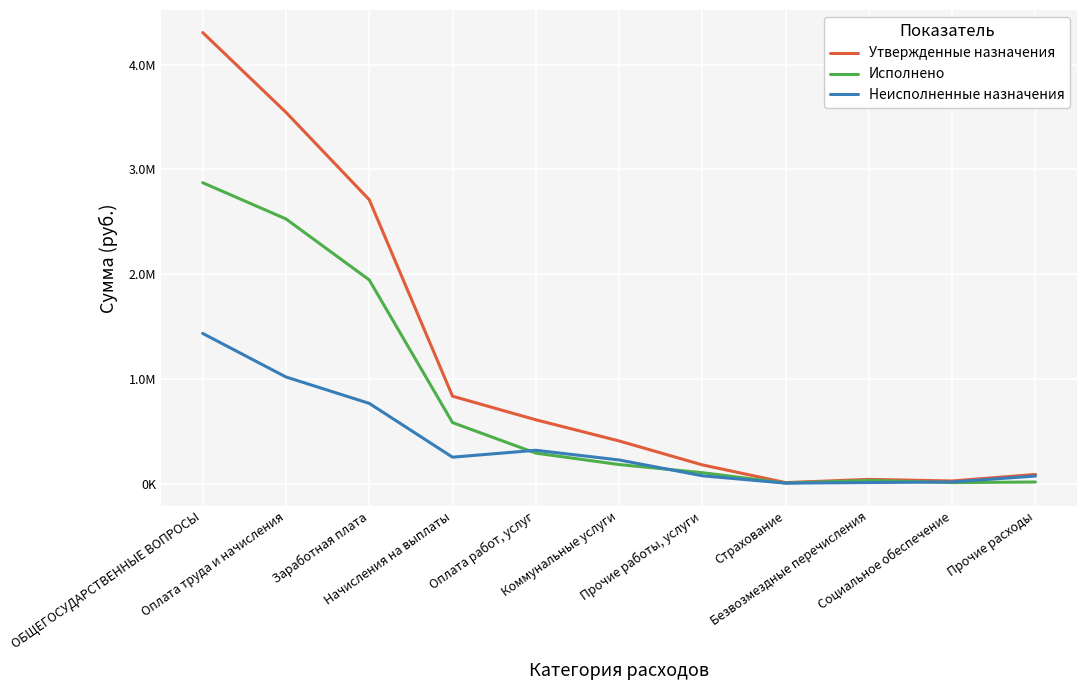

Reading left to right, what are all the values shown in this chart?

Утвержденные назначения: ОБЩЕГОСУДАРСТВЕННЫЕ ВОПРОСЫ=4305200.0	Оплата труда и начисления=3543690.0	Заработная плата=2709486.0	Начисления на выплаты=834204.0	Оплата работ, услуг=608900.0	Коммунальные услуги=407200.0	Прочие работы, услуги=178500.0	Страхование=9400.0	Безвозмездные перечисления=40100.0	Социальное обеспечение=25000.0	Прочие расходы=87410.0
Исполнено: ОБЩЕГОСУДАРСТВЕННЫЕ ВОПРОСЫ=2871985.9	Оплата труда и начисления=2526104.8	Заработная плата=1943900.3	Начисления на выплаты=582204.5	Оплата работ, услуг=290944.7	Коммунальные услуги=181749.7	Прочие работы, услуги=104010.0	Страхование=5184.9	Безвозмездные перечисления=30069.0	Социальное обеспечение=9510.9	Прочие расходы=15256.6
Неисполненные назначения: ОБЩЕГОСУДАРСТВЕННЫЕ ВОПРОСЫ=1433214.1	Оплата труда и начисления=1017585.2	Заработная плата=765585.7	Начисления на выплаты=251999.5	Оплата работ, услуг=317955.3	Коммунальные услуги=225450.3	Прочие работы, услуги=74490.0	Страхование=4215.1	Безвозмездные перечисления=10031.0	Социальное обеспечение=15489.1	Прочие расходы=72153.4